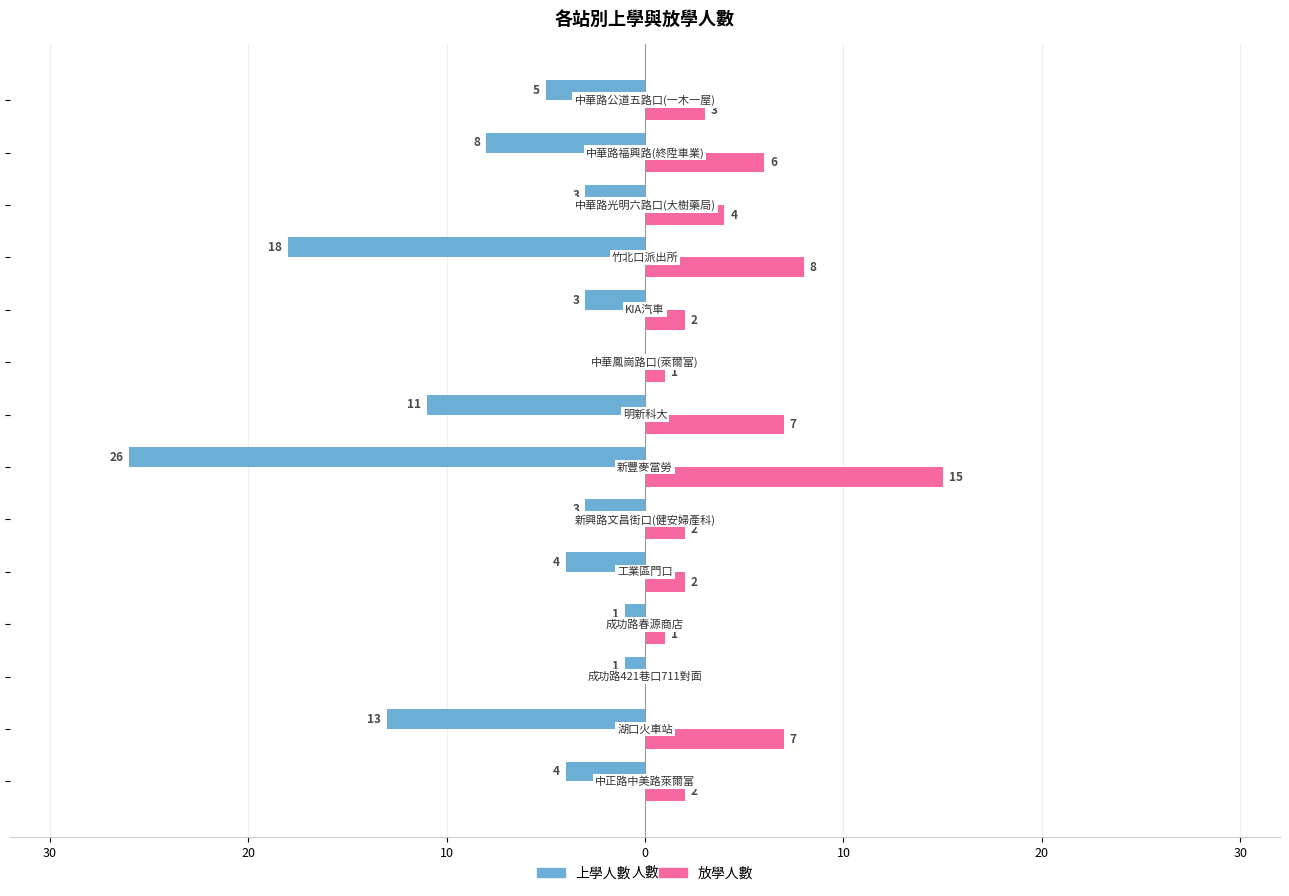

What are all the series names shown in the legend?

上學人數, 放學人數